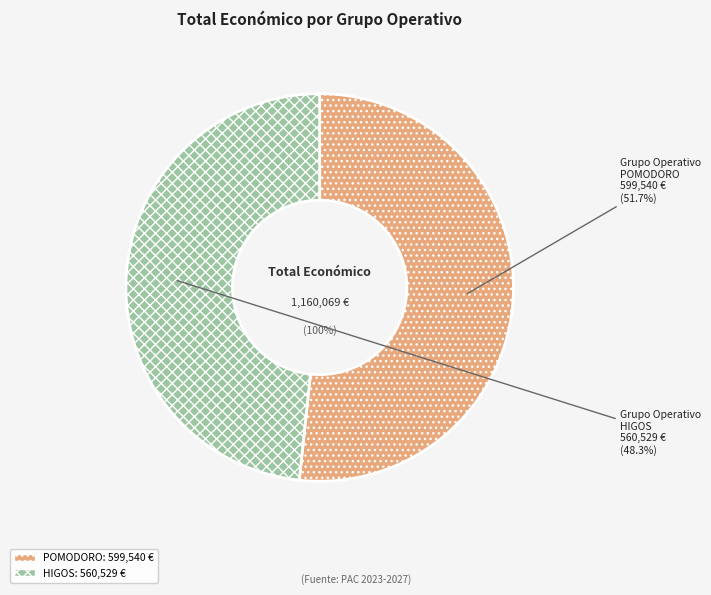

What is the largest slice in the pie chart?

POMODORO